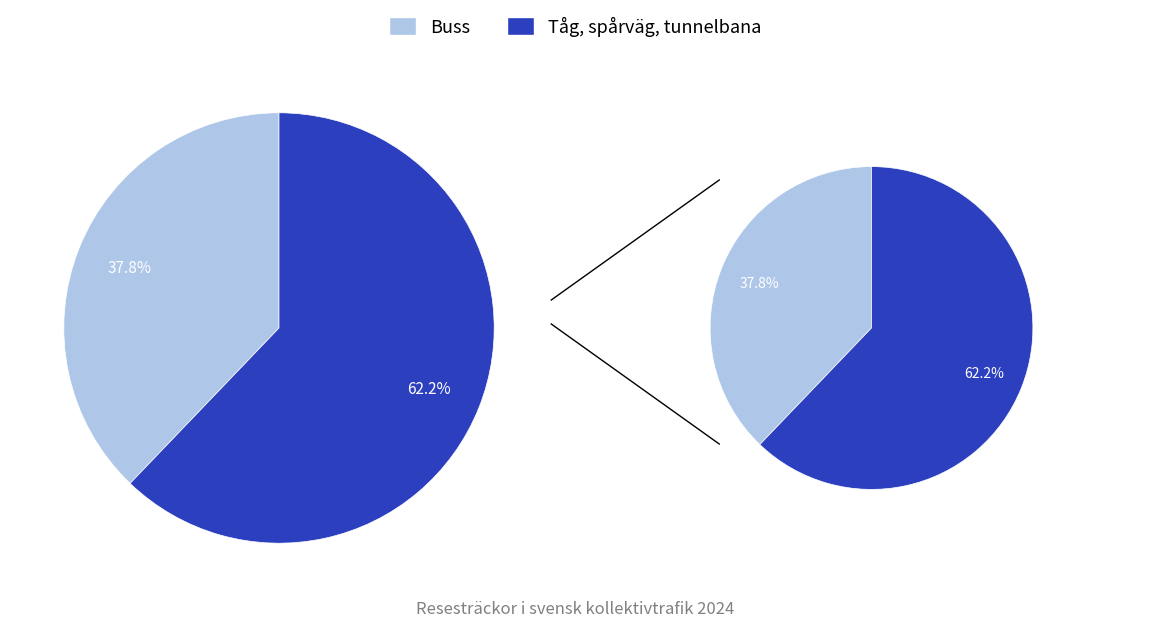

How many slices are in this pie chart?

2